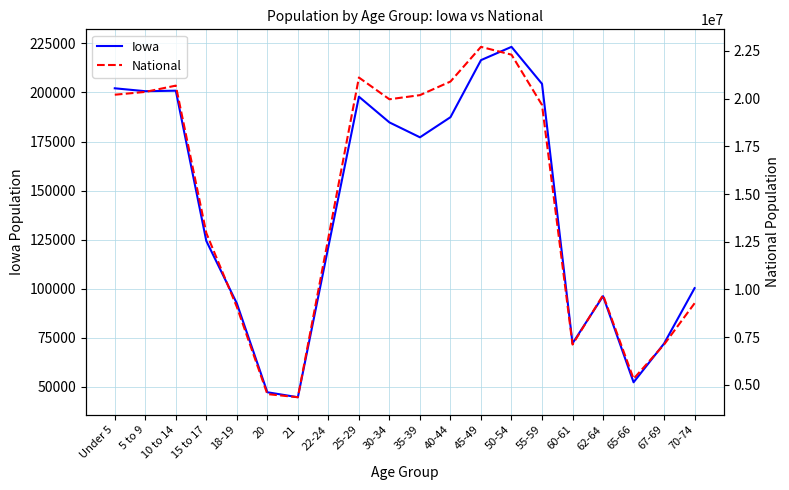

Is the value of National at 65-66 greater than the value of Iowa at 25-29?

Yes